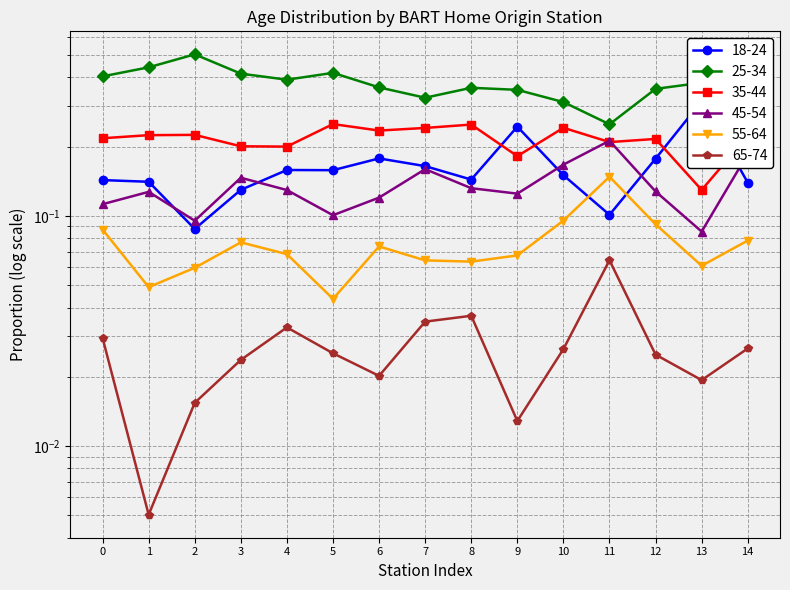

Reading right to left, extract all data points from this chart.

18-24: 0.1	0.3	0.2	0.1	0.2	0.2	0.1	0.2	0.2	0.2	0.2	0.1	0.1	0.1	0.1
25-34: 0.3	0.4	0.4	0.3	0.3	0.4	0.4	0.3	0.4	0.4	0.4	0.4	0.5	0.4	0.4
35-44: 0.2	0.1	0.2	0.2	0.2	0.2	0.2	0.2	0.2	0.3	0.2	0.2	0.2	0.2	0.2
45-54: 0.2	0.1	0.1	0.2	0.2	0.1	0.1	0.2	0.1	0.1	0.1	0.1	0.1	0.1	0.1
55-64: 0.1	0.1	0.1	0.1	0.1	0.1	0.1	0.1	0.1	0.0	0.1	0.1	0.1	0.0	0.1
65-74: 0.0	0.0	0.0	0.1	0.0	0.0	0.0	0.0	0.0	0.0	0.0	0.0	0.0	0.0	0.0